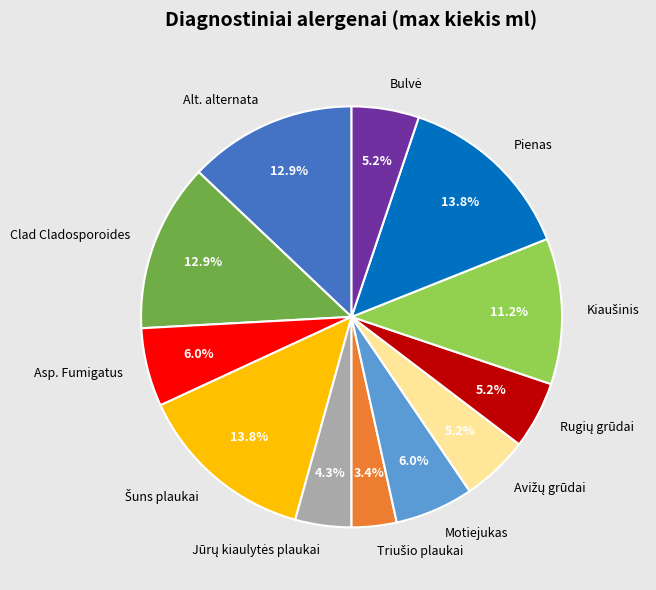

Count the number of slices in the pie.

12